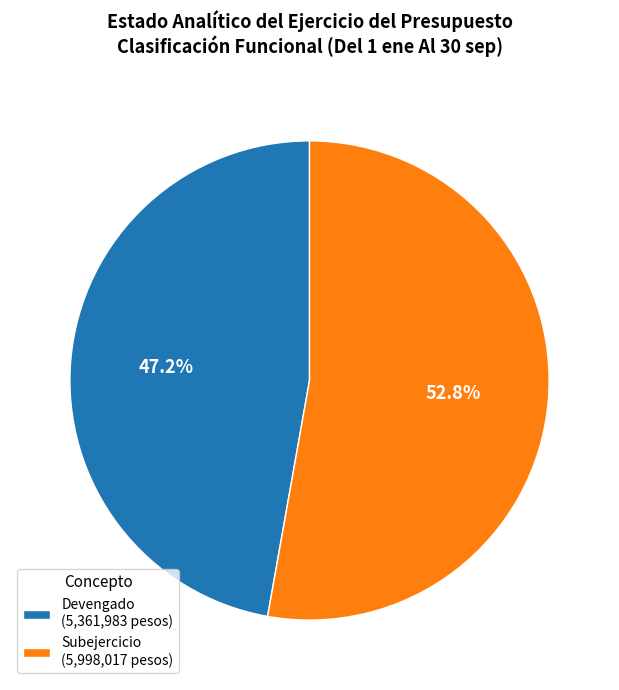

Rank the categories by value from lowest to highest.

Devengado (5,361,983 pesos), Subejercicio (5,998,017 pesos)